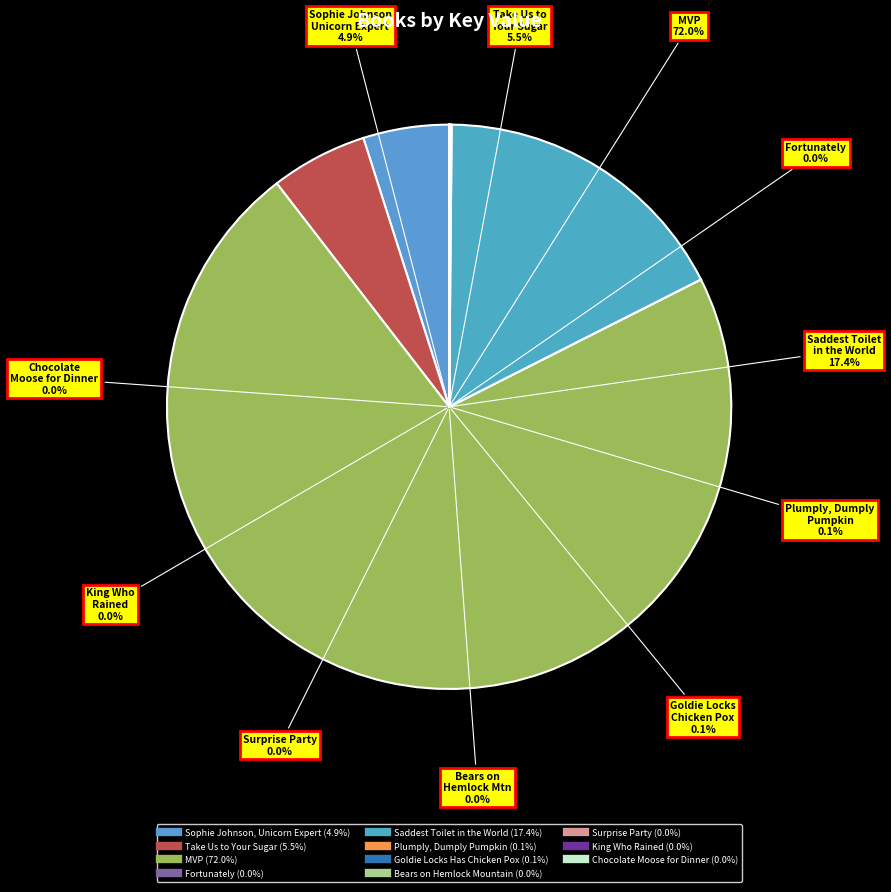

What percentage is NOT represented by Bears on Hemlock Mountain?

100.0%